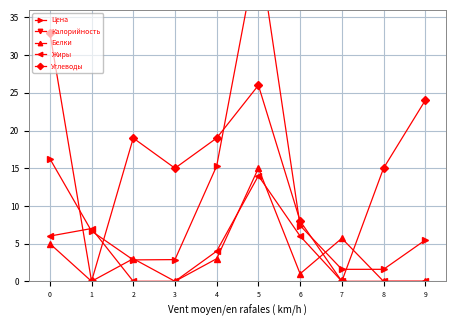

The Белки series shows 3.0 at 4. True or false?

True